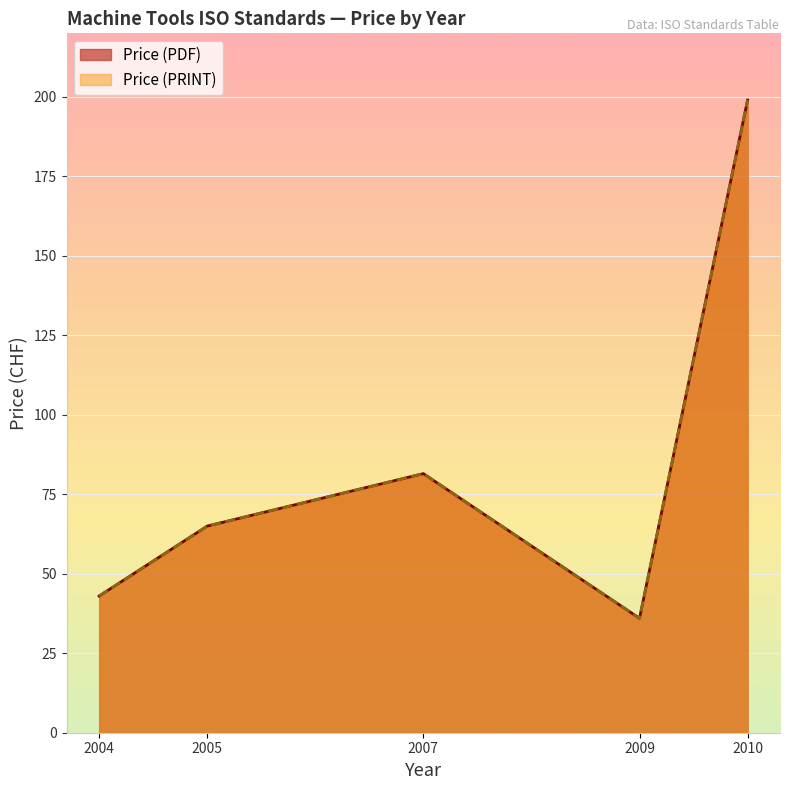

Does the chart display data point markers on the line(s)?

No